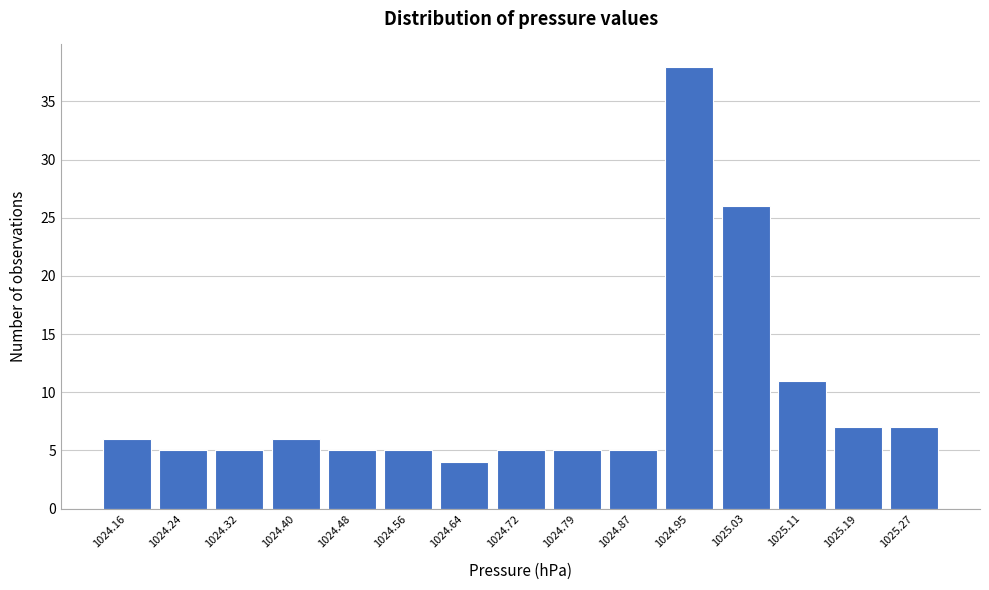

Reading left to right, what are all the values shown in this chart?

6	5	5	6	5	5	4	5	5	5	38	26	11	7	7